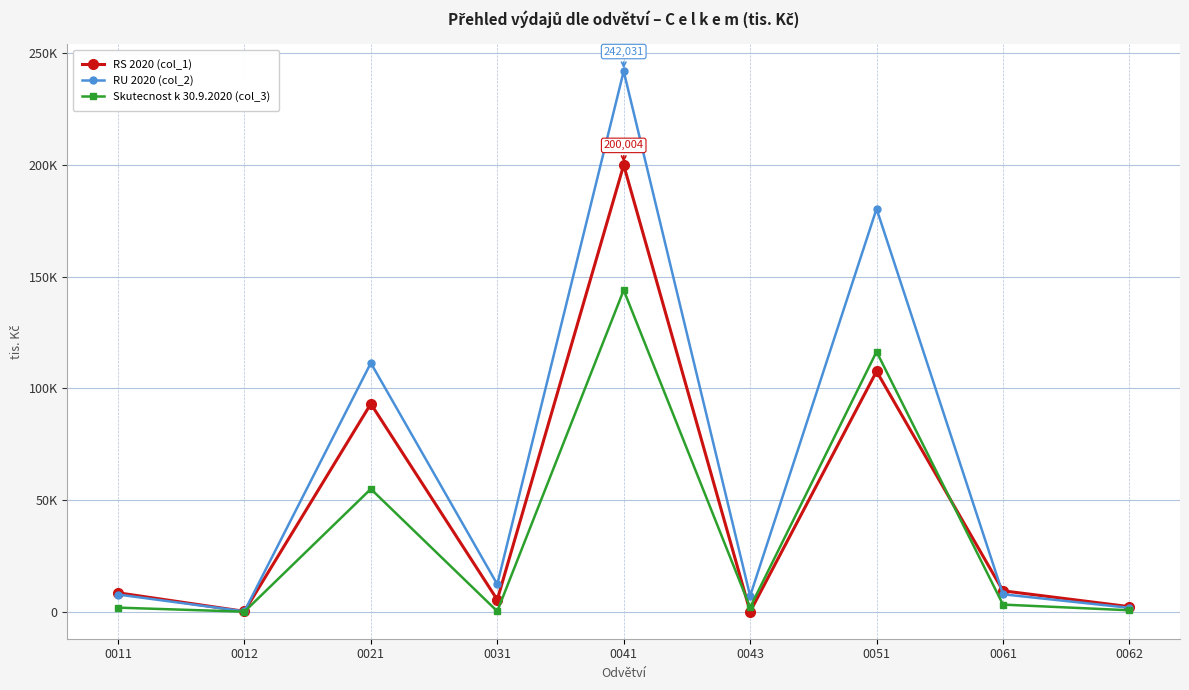

What is the total value across all series at 0043?

8949.9